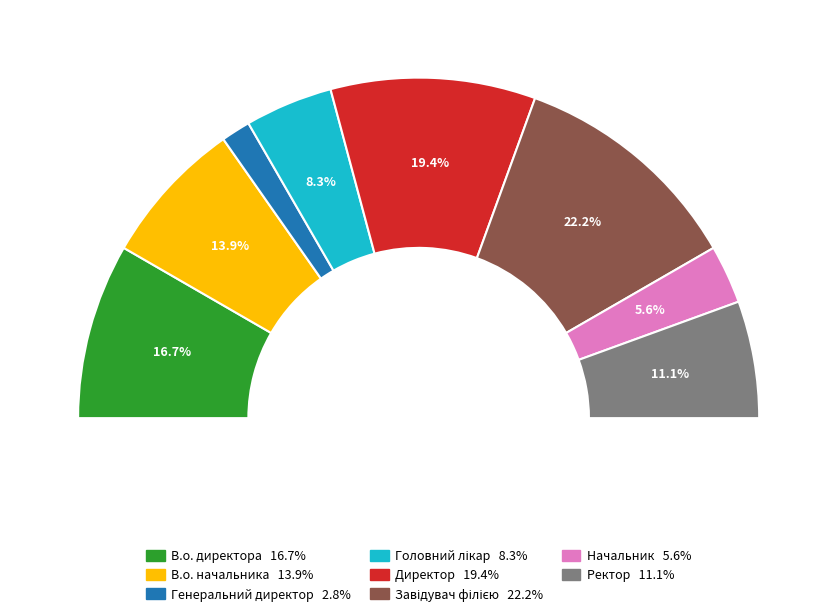

Count the number of slices in the pie.

8